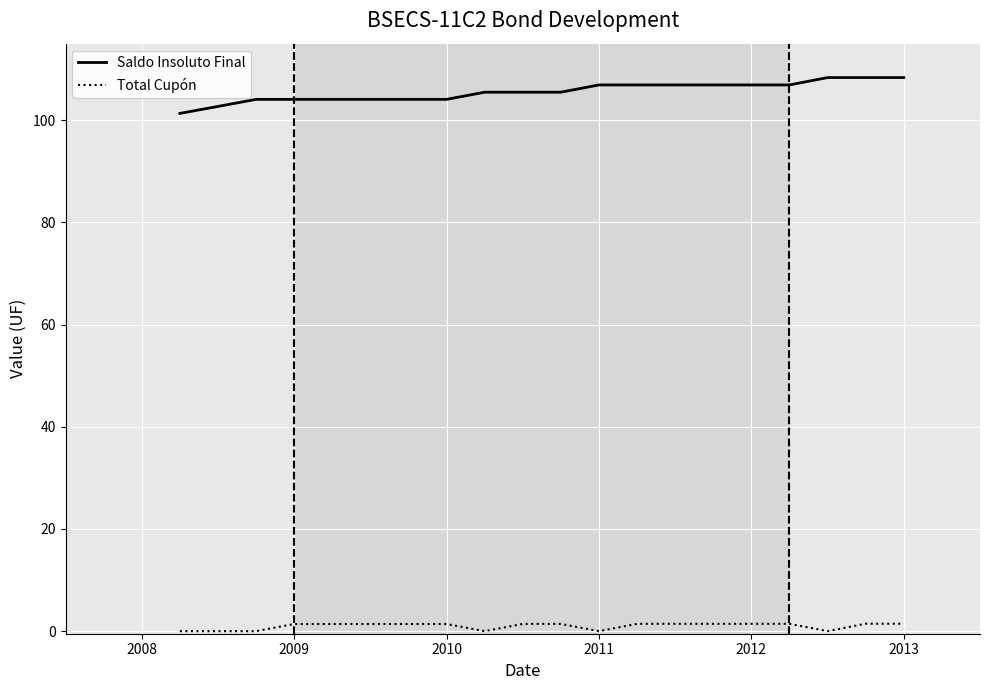

What is the maximum value shown in the chart?

108.4